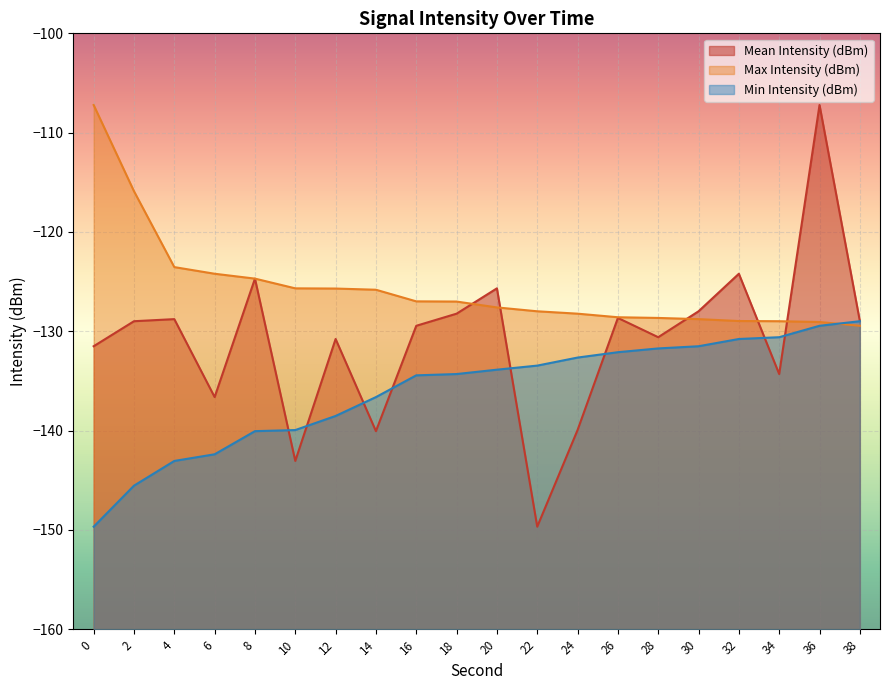

List the series in order of their peak value, lowest first.

Min Intensity (dBm), Mean Intensity (dBm), Max Intensity (dBm)